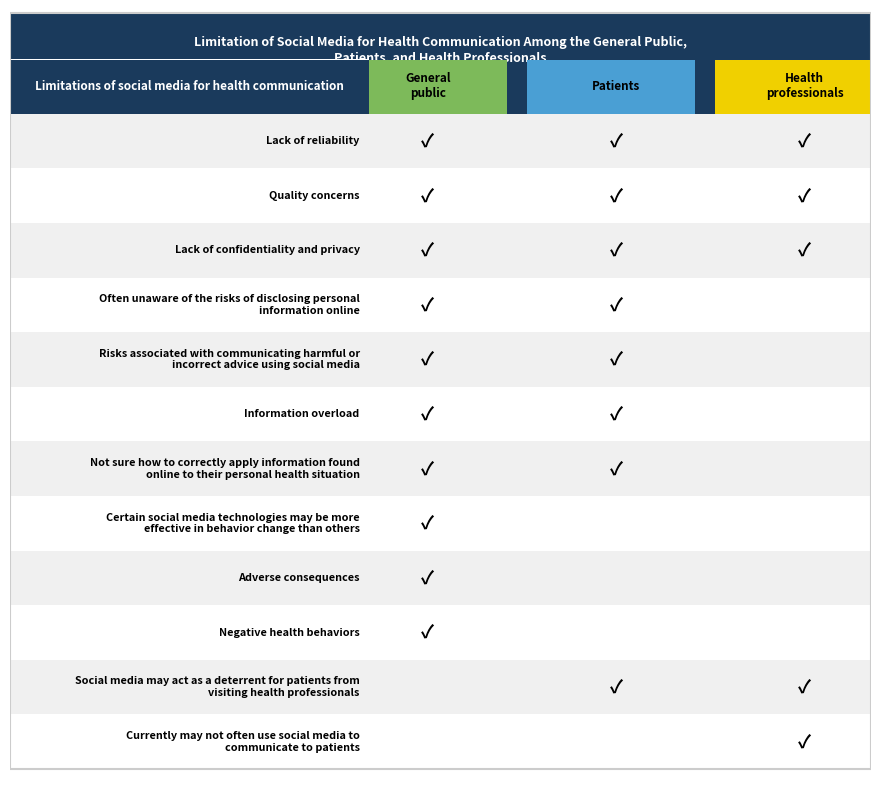

What is the difference between the maximum and minimum values in the Patients series?

1